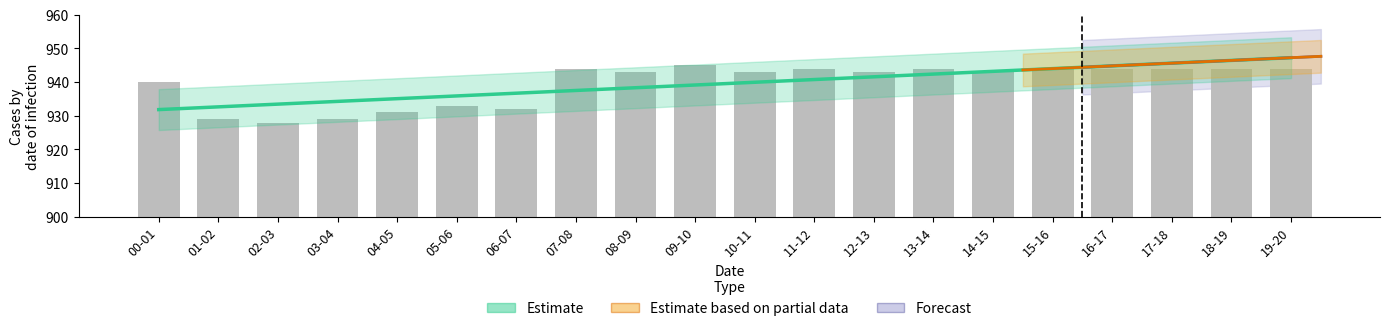

What is the label of the 8th bar from the left?

07-08